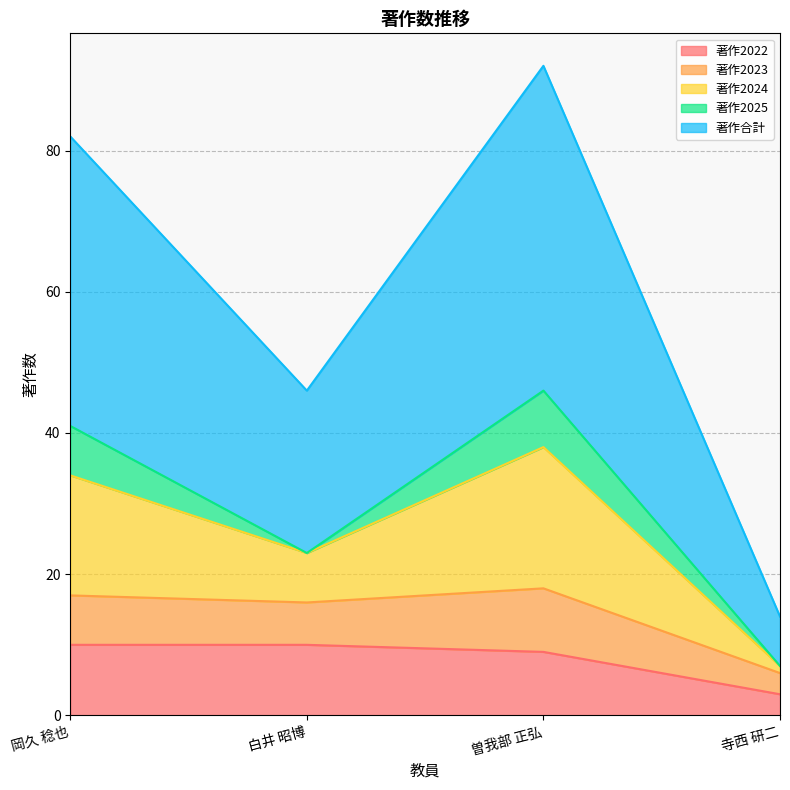

Is it true that 著作2022 equals 3 at 寺西 研二?

True